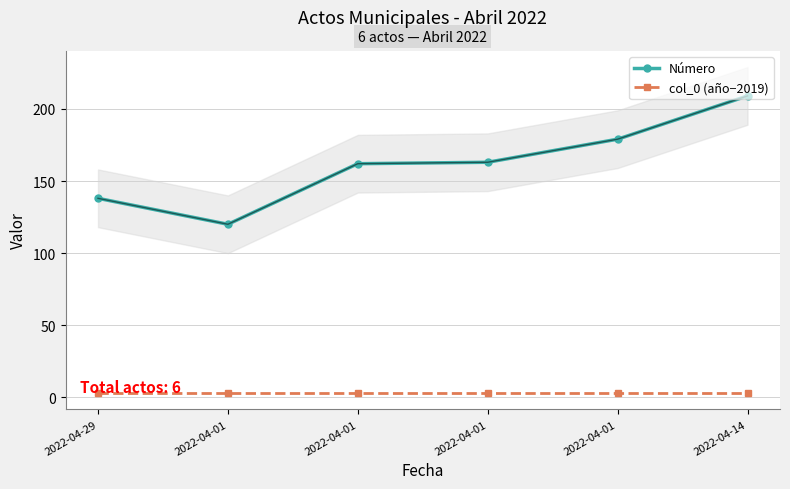

True or false: col_0 (año−2019) and Número cross at least once.

False